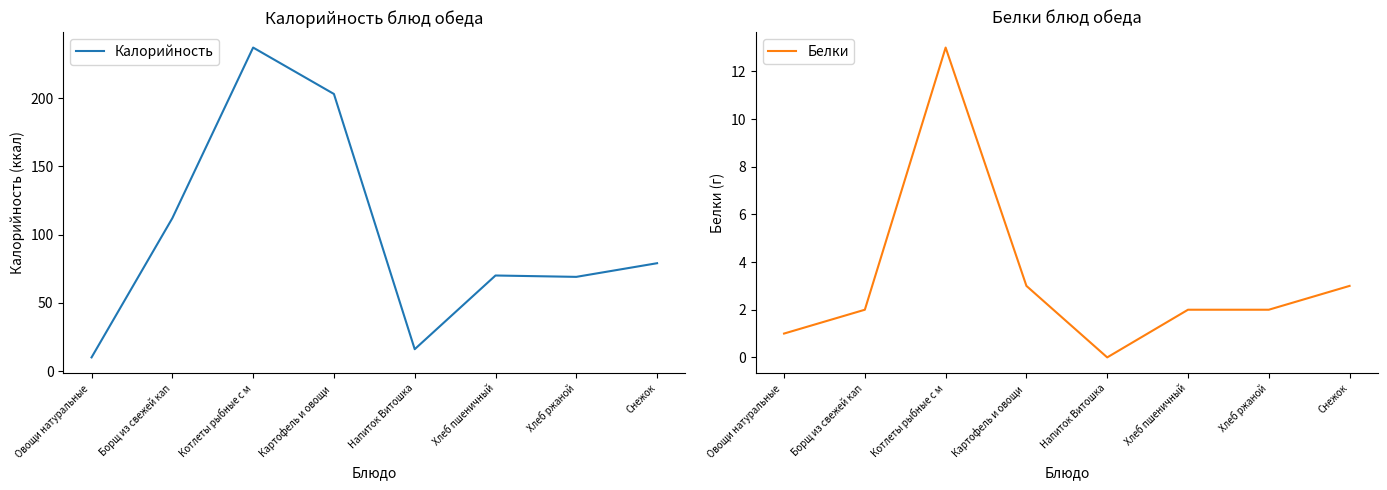

What are all the series names shown in the legend?

Калорийность, Белки